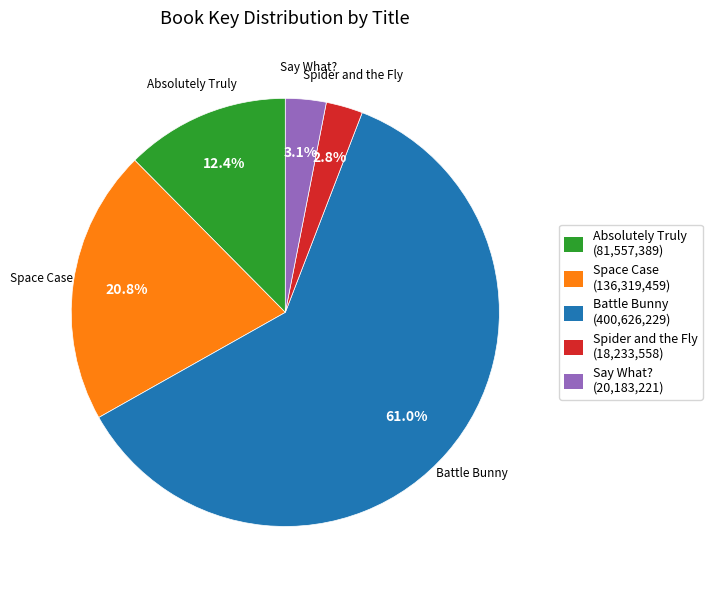

Which slice is the largest?

Battle Bunny